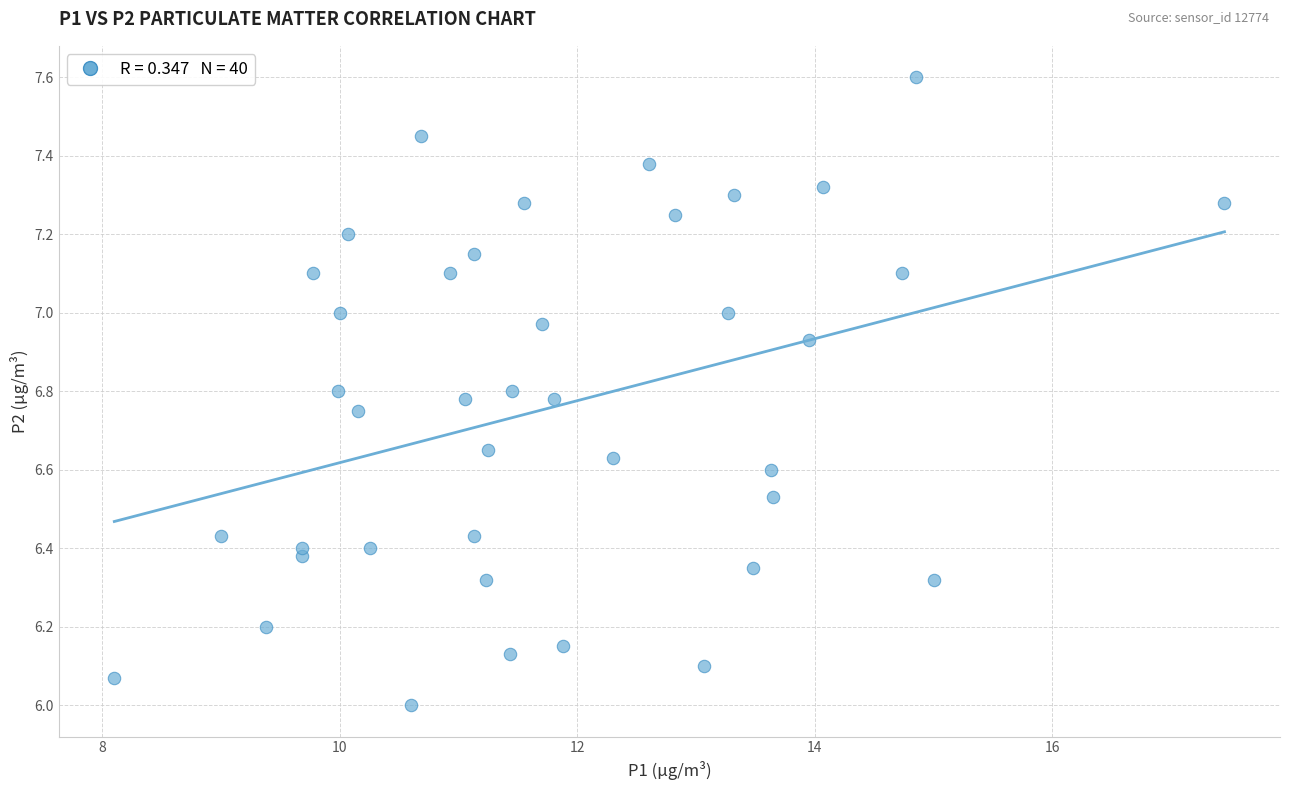

What is the range of X values (max minus min)?

9.3